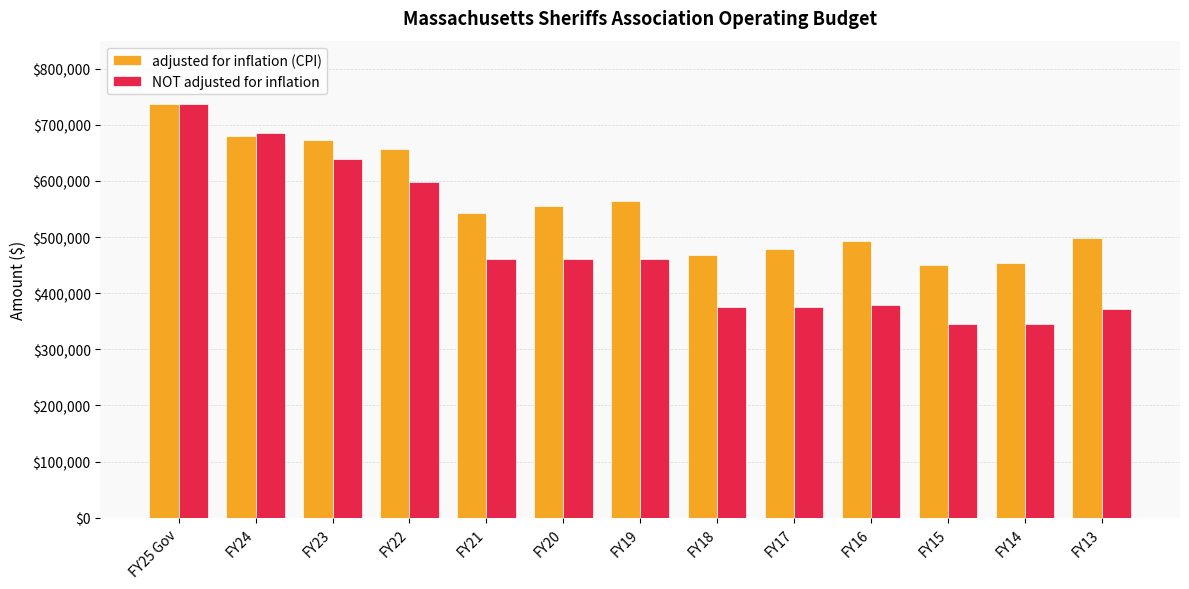

What is the sum of all NOT adjusted for inflation values?

6239970